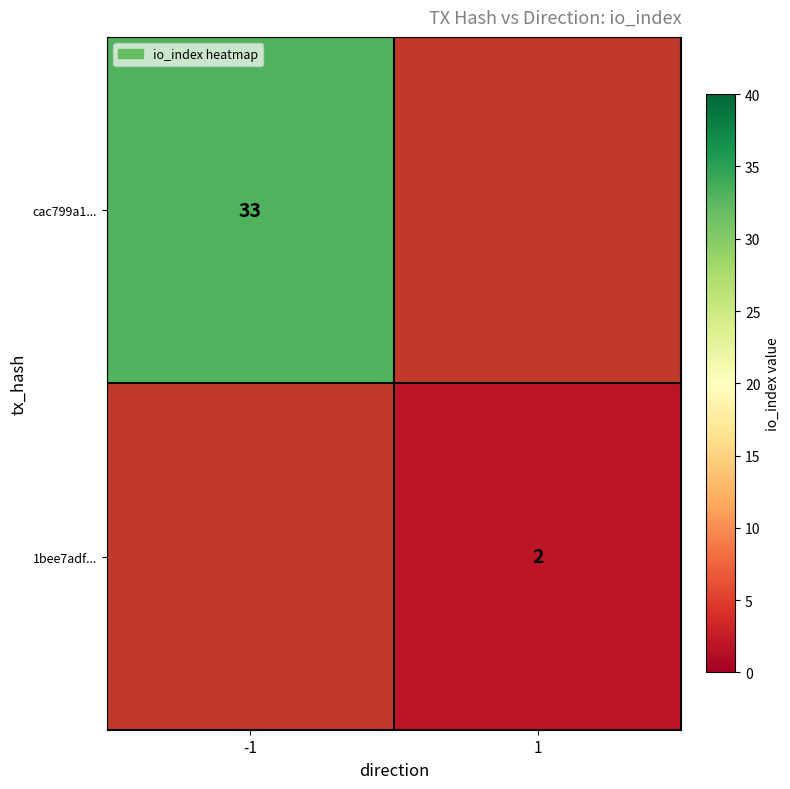

True or false: cac799a1... has a value of 23 at -1.

False